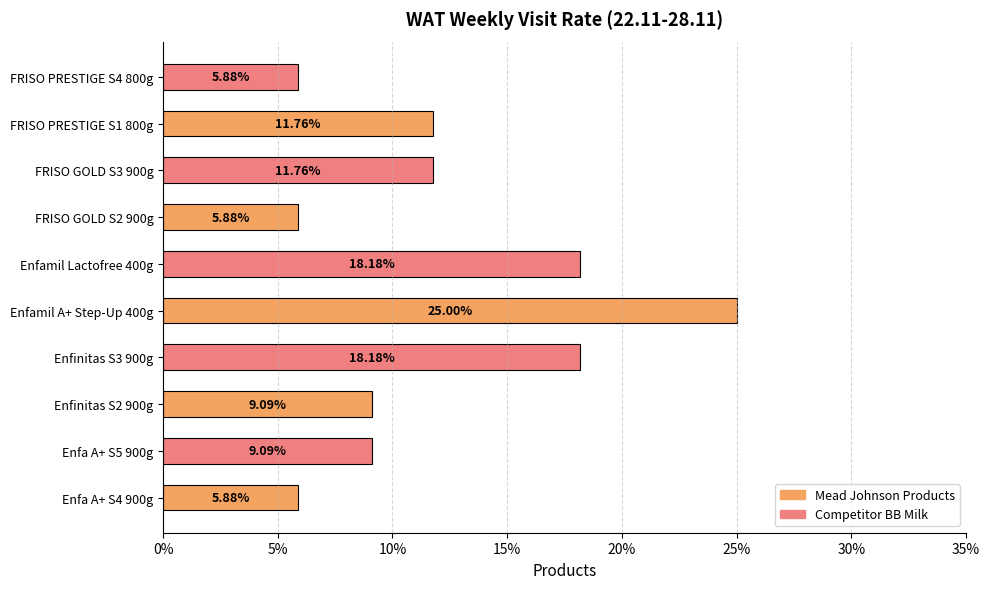

Does the chart contain any negative values?

No